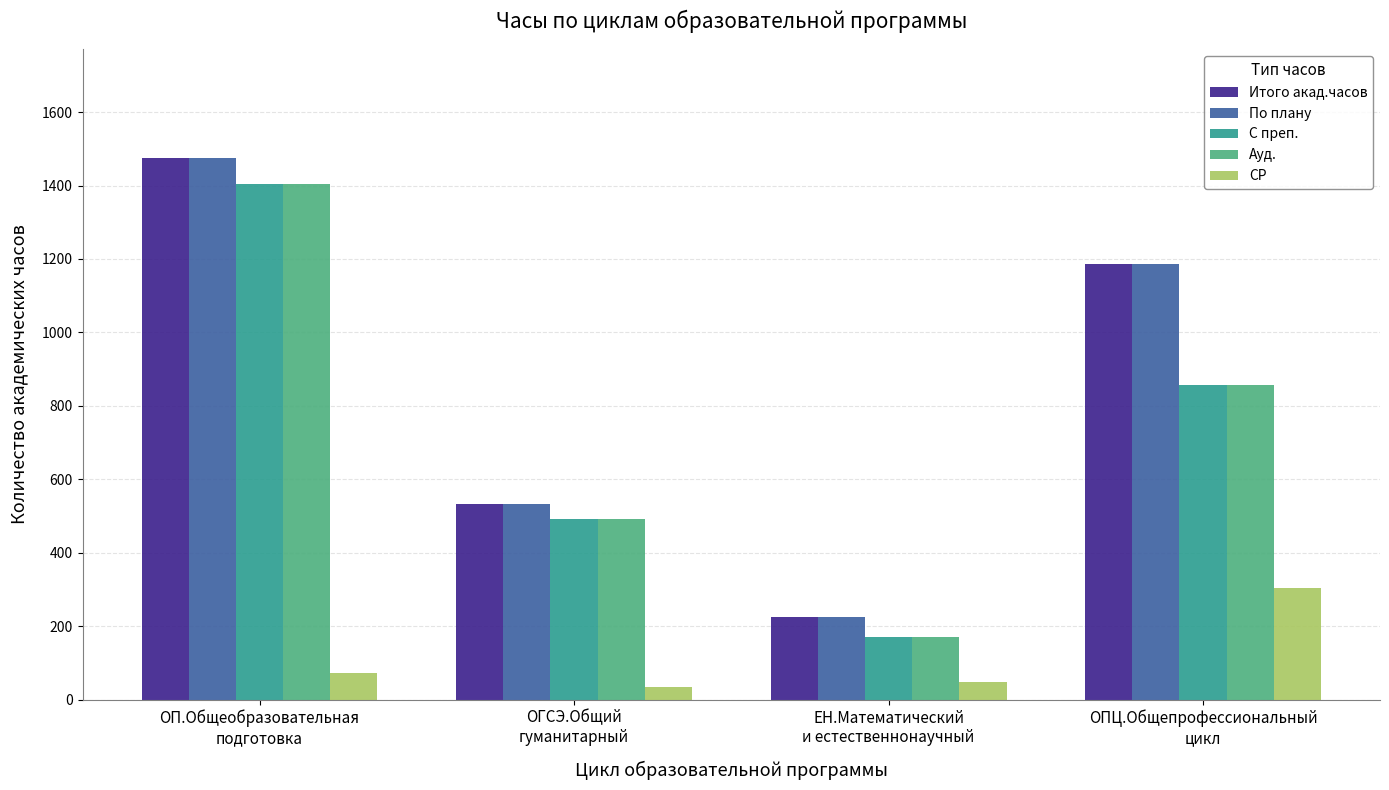

How many По плану values are between 532 and 1476?

3